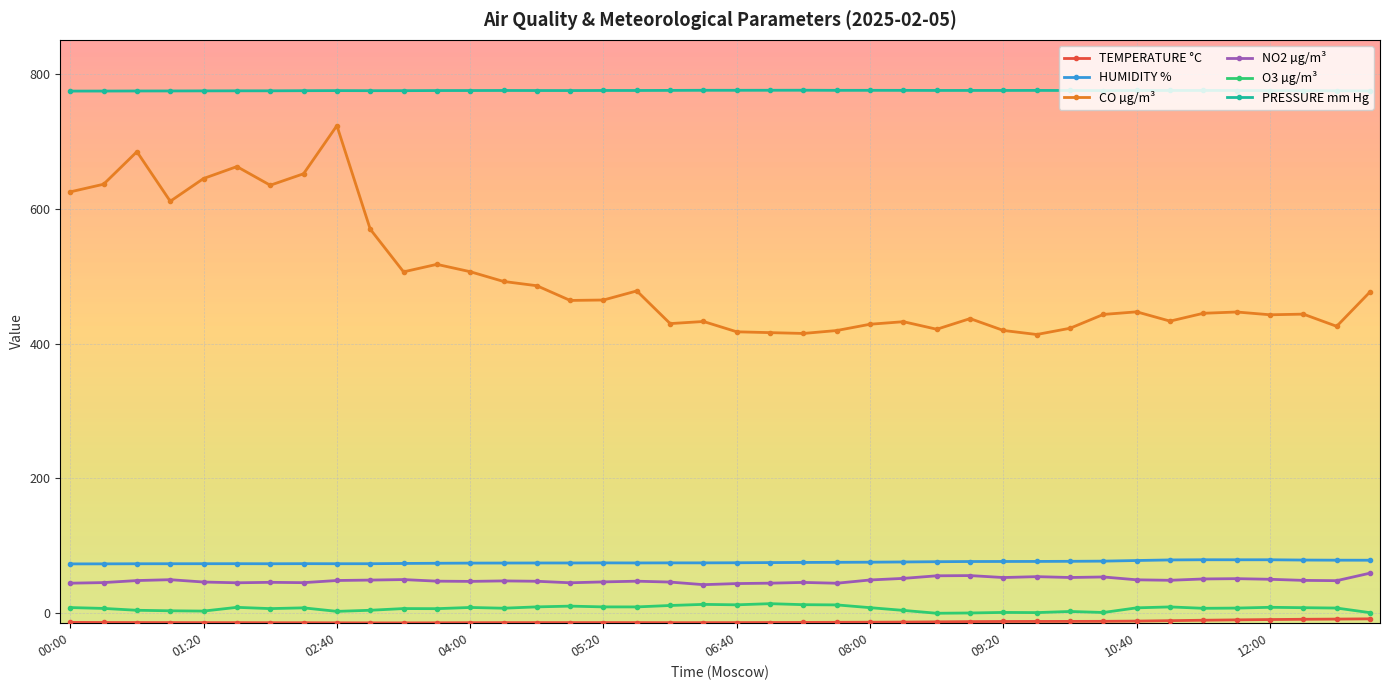

Which series has the largest total across all categories?

PRESSURE mm Hg